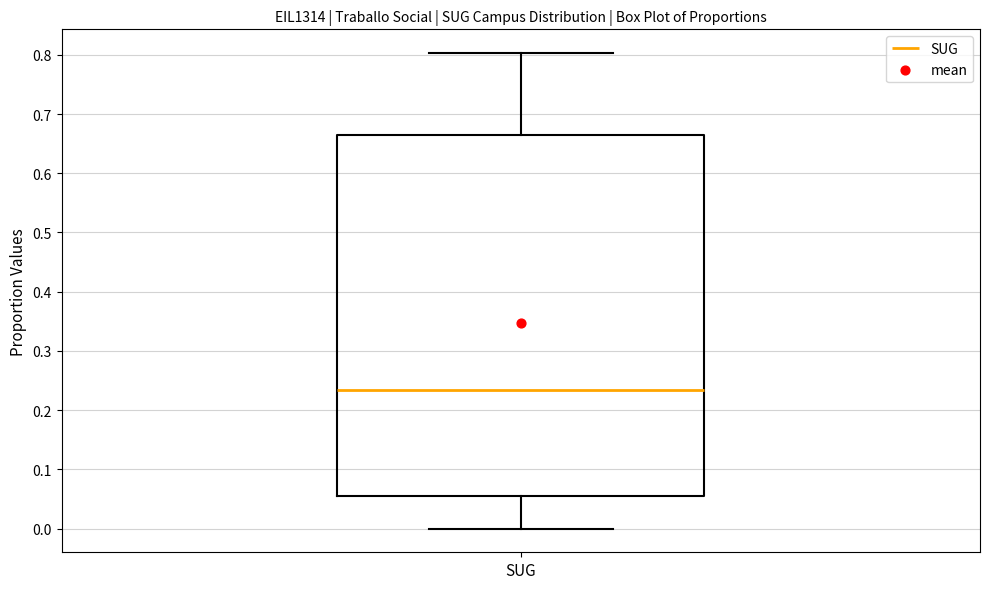

Where does the upper whisker of the box for SUG end on the y-axis? The values are not printed on the chart, so give them approximately, as read against the axis.

0.80